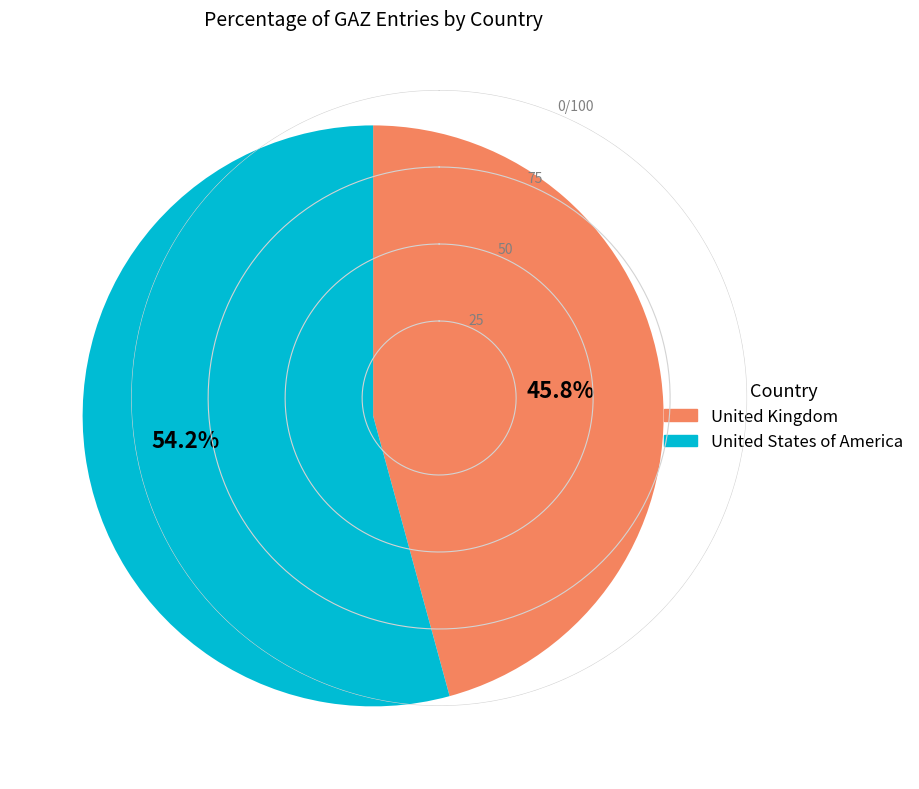

The United States of America slice represents 43% of the pie. True or false?

False